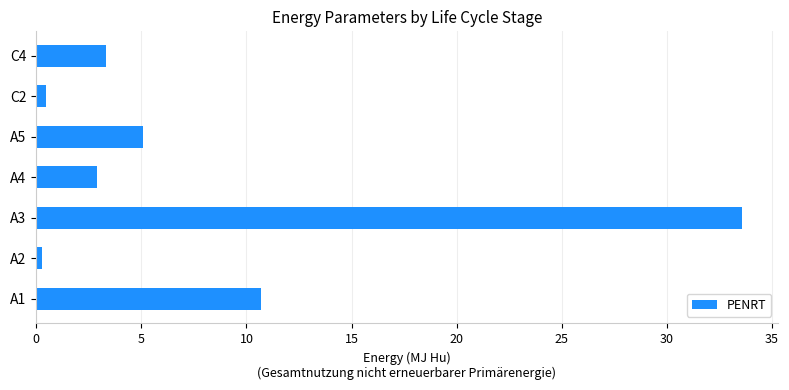

Which has a higher value, A1 or C4?

A1